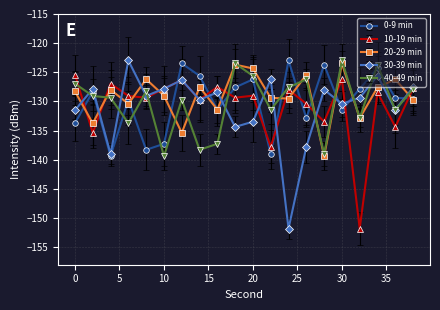

Count the number of categories in the chart.

20